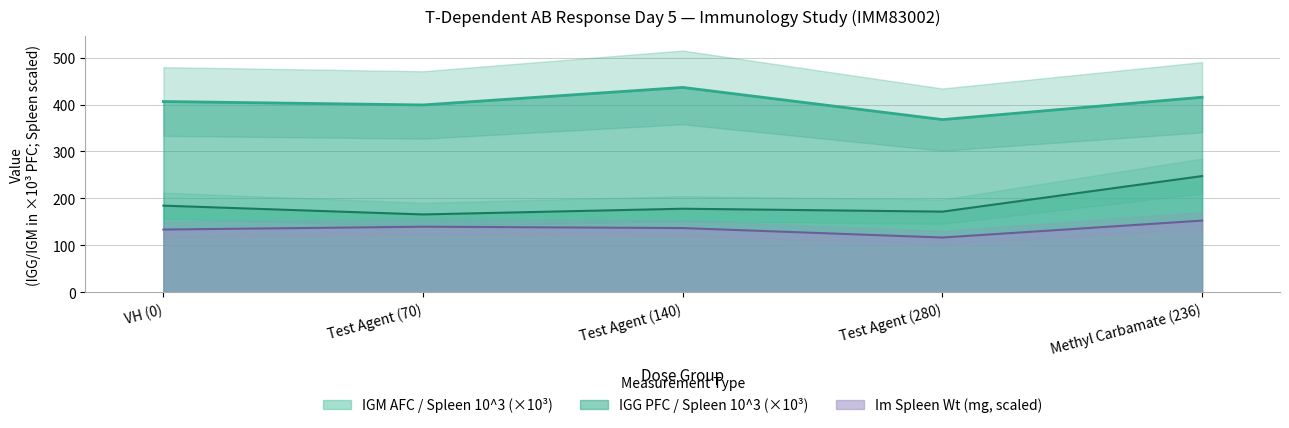

What are all the series names shown in the legend?

IGG PFC / Spleen 10^3, IGM AFC / Spleen 10^3, Im Spleen Wt (mg)